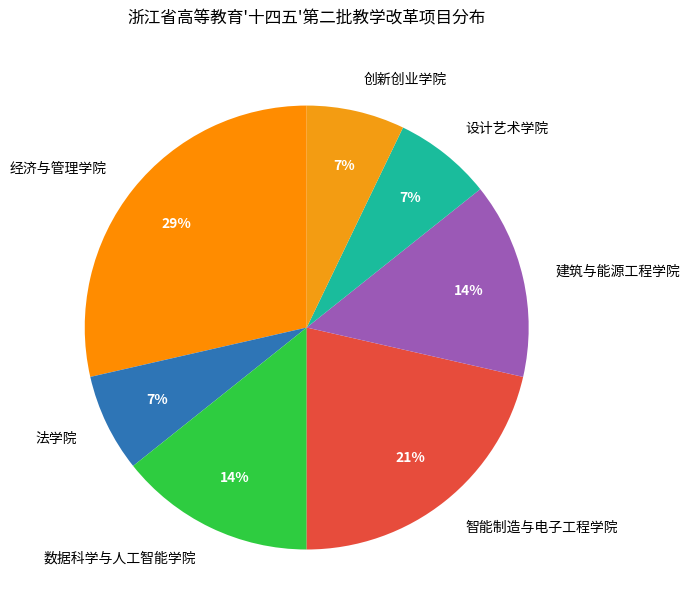

Is there any slice that represents more than half of the pie?

No